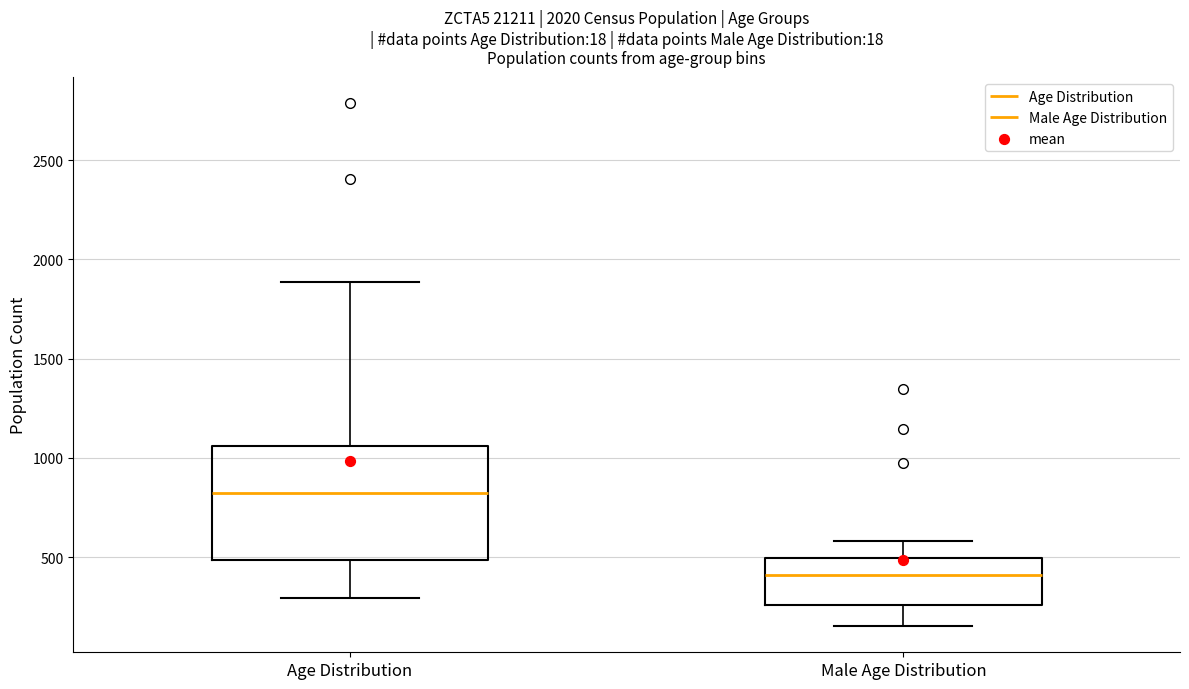

Reading left to right, transcribe this box plot: for each box, give where its median line is, the range the box spans, and where its two whiskers end, as read against the y-axis. The values are not printed on the chart, so give them approximately, as read against the axis.

Age Distribution: median 800, box 500 to 1050, whiskers 300 to 1900
Male Age Distribution: median 400, box 250 to 500, whiskers 150 to 600